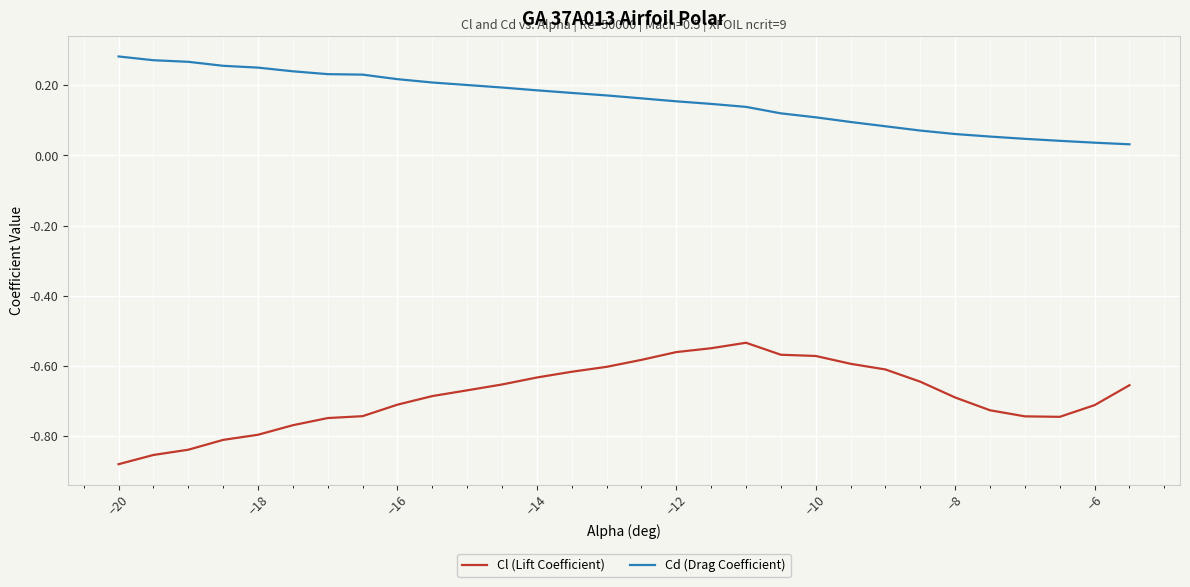

True or false: Cl (Lift Coefficient) and Cd (Drag Coefficient) intersect in this chart.

False